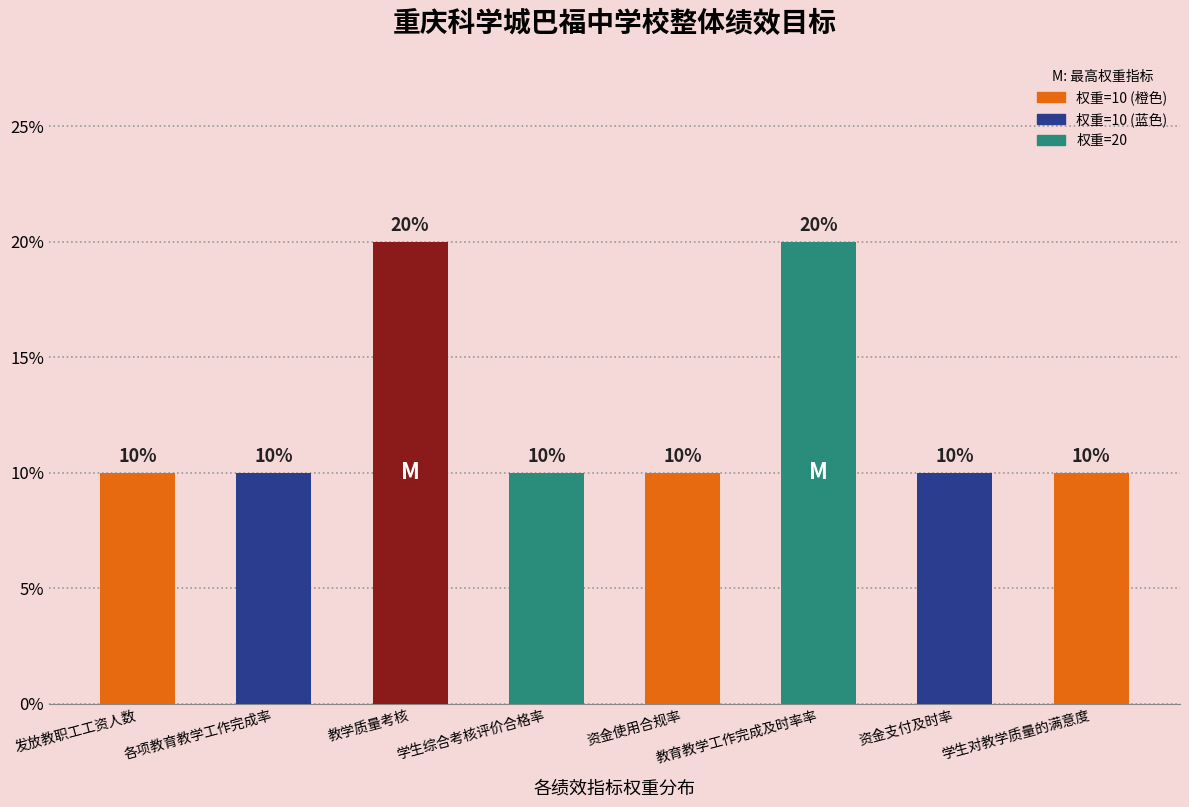

What value does the data have at 资金使用合规率, to the nearest 5?

10